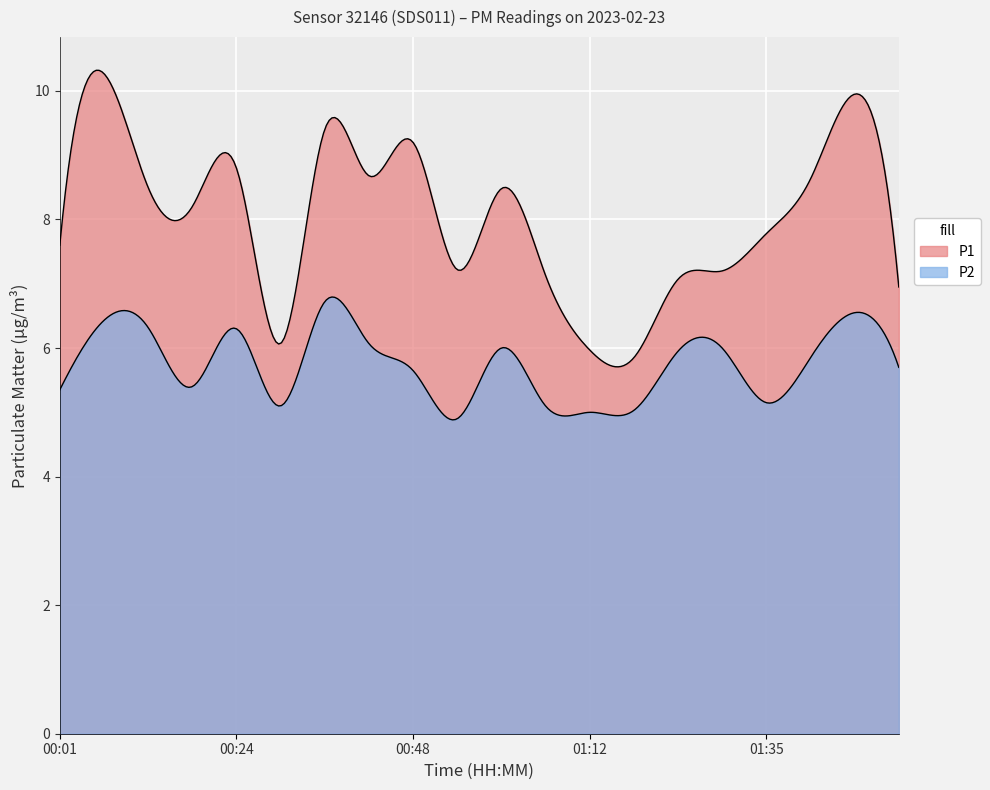

How many lines are shown in the chart?

2